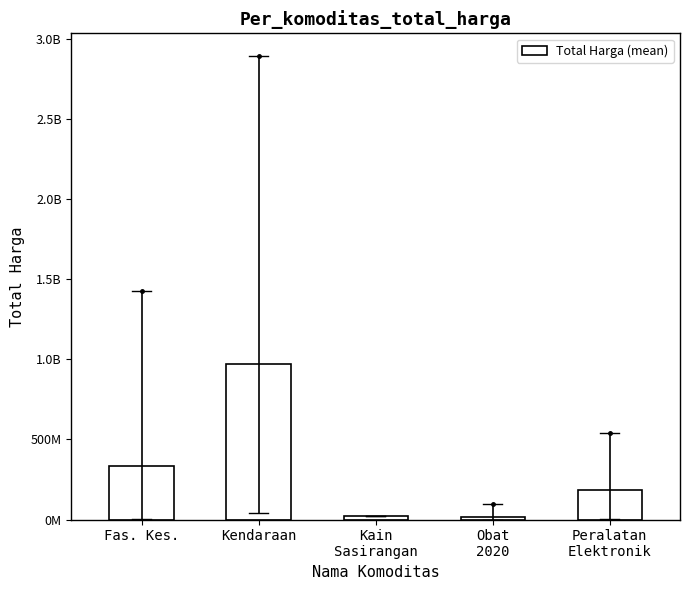

Rank the categories by value from lowest to highest.

Obat
2020, Kain
Sasirangan, Peralatan
Elektronik, Fas. Kes., Kendaraan